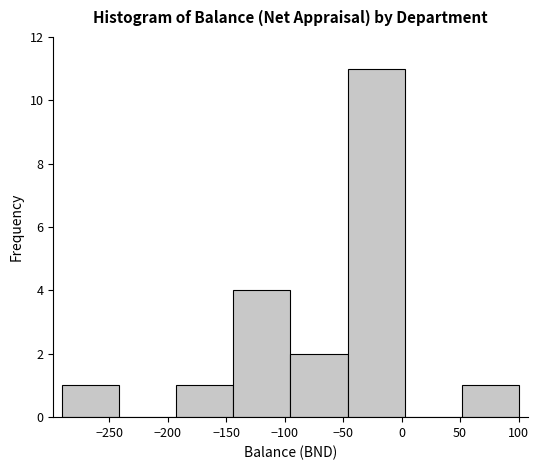

What is the height of the bar covering -95 to -45 on the x-axis? Neither the bar edges nor the heights are printed on the chart, so give them approximately, as read against the axes.

2